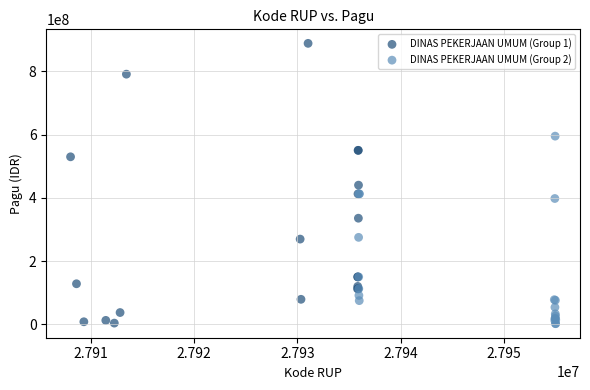

Which series contains the highest Y value?

DINAS PEKERJAAN UMUM (Group 1)